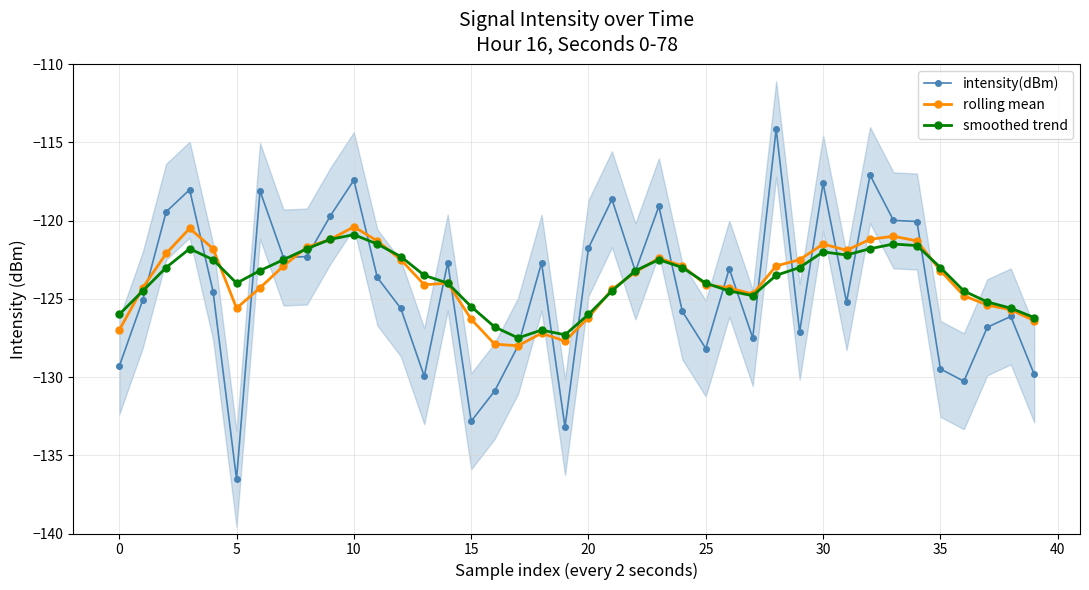

Reading left to right, what are all the values shown in this chart?

intensity(dBm): -129.3	-125.1	-119.4	-118.0	-124.5	-136.5	-118.1	-122.4	-122.3	-119.7	-117.4	-123.6	-125.6	-129.9	-122.7	-132.8	-130.9	-128.0	-122.7	-133.2	-121.8	-118.6	-123.2	-119.1	-125.8	-128.2	-123.1	-127.5	-114.2	-127.1	-117.6	-125.2	-117.1	-120.0	-120.1	-129.5	-130.3	-126.8	-126.1	-129.8
rolling mean: -127.0	-124.3	-122.1	-120.5	-121.8	-125.6	-124.3	-122.9	-121.7	-121.2	-120.4	-121.3	-122.5	-124.1	-124.0	-126.3	-127.9	-128.0	-127.2	-127.7	-126.2	-124.4	-123.3	-122.4	-122.9	-124.1	-124.3	-124.7	-122.9	-122.5	-121.5	-121.9	-121.2	-121.0	-121.3	-123.2	-124.8	-125.4	-125.7	-126.4
smoothed trend: -126.0	-124.5	-123.0	-121.8	-122.5	-124.0	-123.2	-122.5	-121.8	-121.2	-120.9	-121.5	-122.3	-123.5	-124.0	-125.5	-126.8	-127.5	-127.0	-127.3	-126.0	-124.5	-123.2	-122.5	-123.0	-124.0	-124.5	-124.8	-123.5	-123.0	-122.0	-122.2	-121.8	-121.5	-121.6	-123.0	-124.5	-125.2	-125.6	-126.2